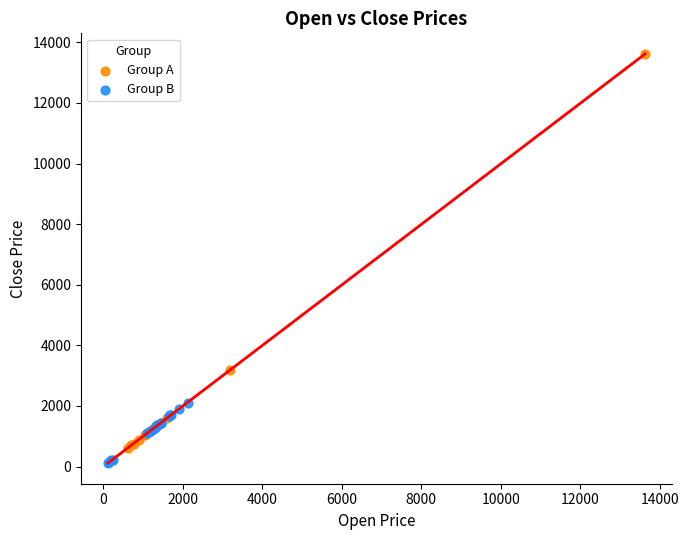

What are all the series names shown in the legend?

Group A, Group B